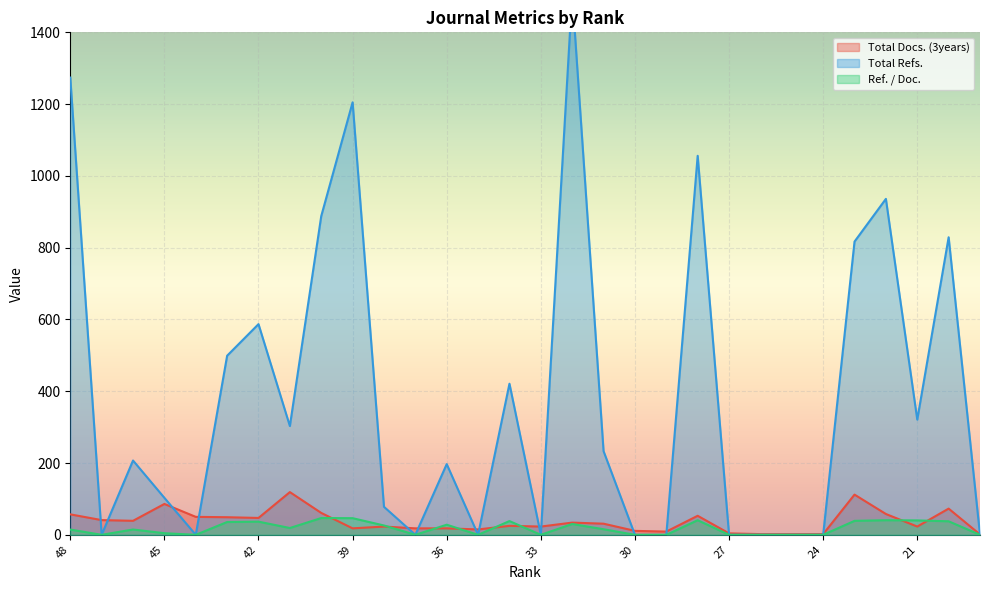

At which label does Total Docs. (3years) first exceed 31?

48